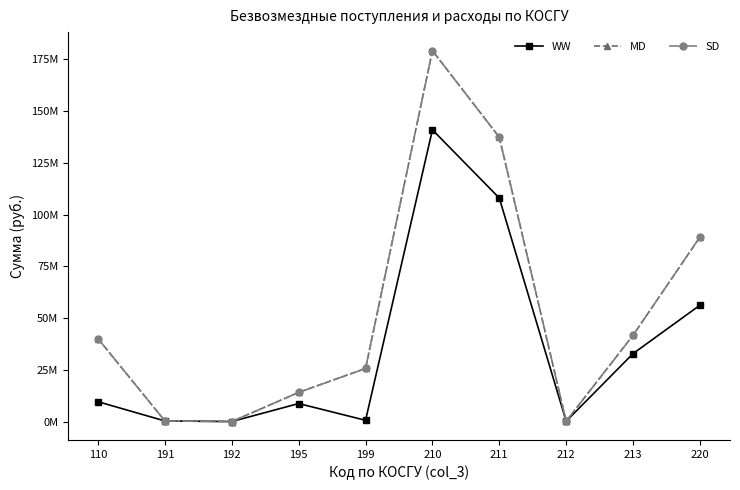

Does the chart have visible grid lines?

No